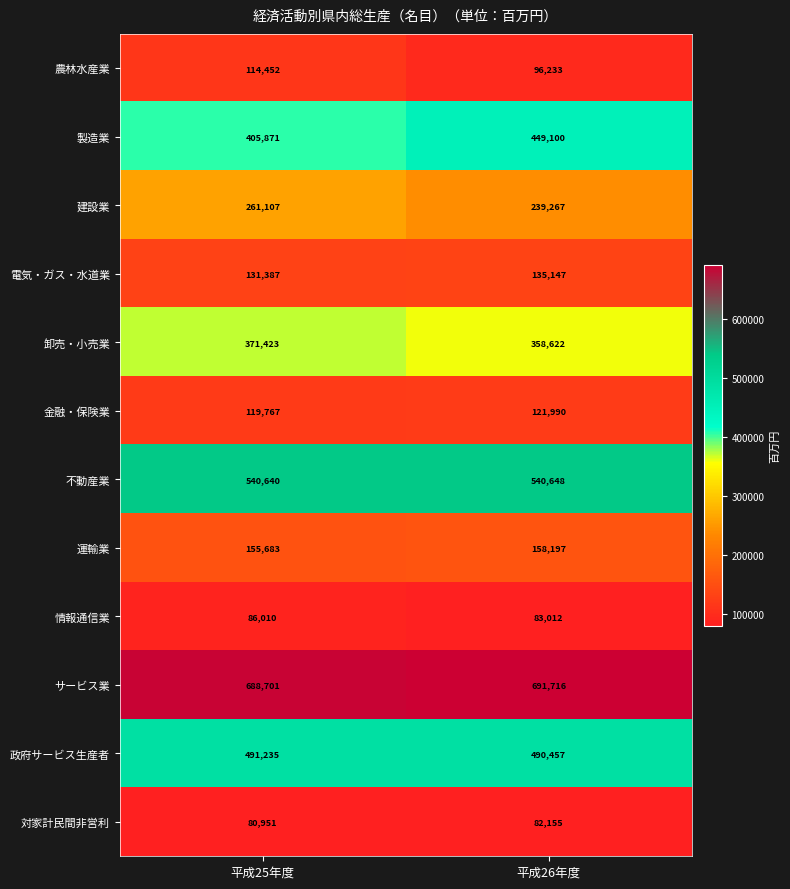

What is the difference between the highest and lowest values at 平成26年度?

609561